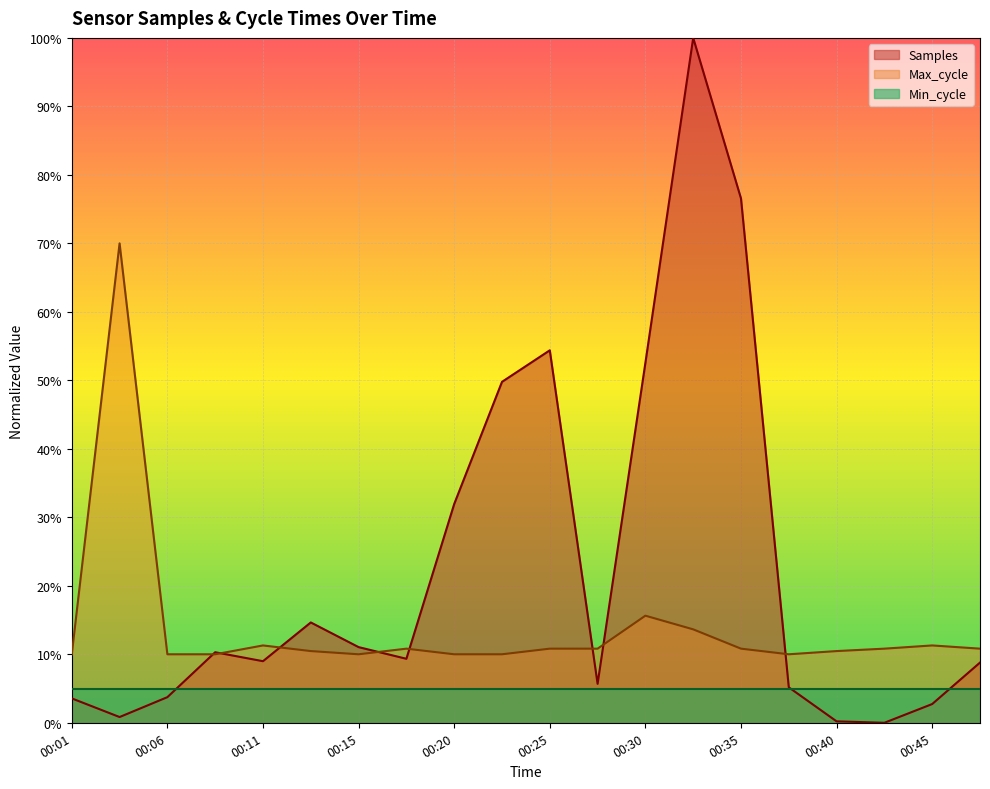

What is the value of the Max_cycle point at the 12th from the left?

10.8